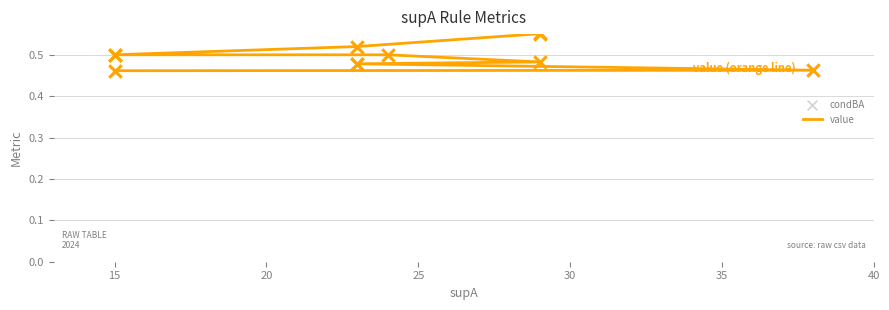

What are all the series names shown in the legend?

value, condBA